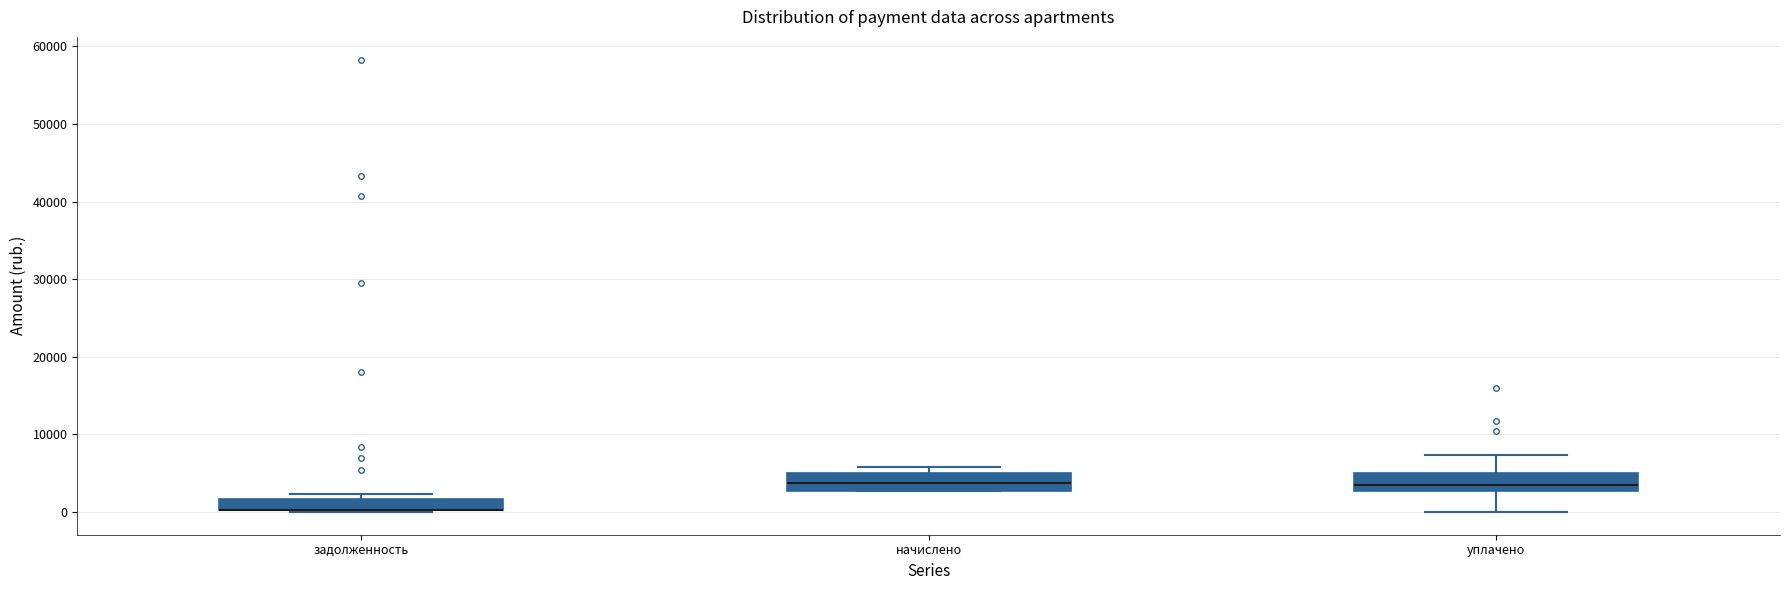

Where does the median line of the box for начислено sit on the y-axis? The values are not printed on the chart, so give them approximately, as read against the axis.

4000